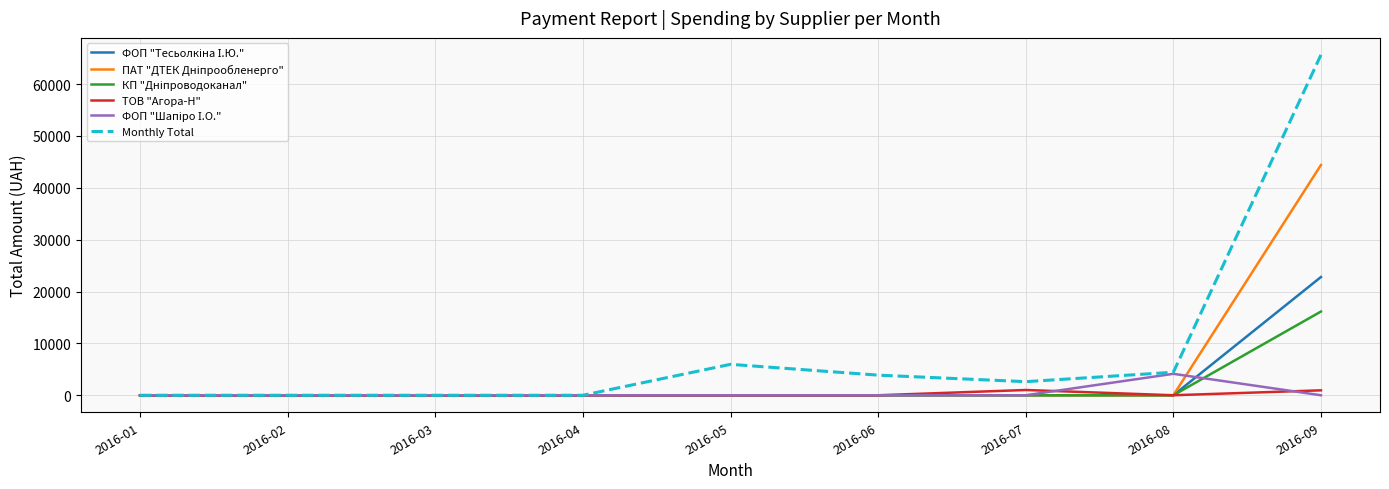

Between 2016-06 and 2016-09, which series saw the biggest shift?

Monthly Total